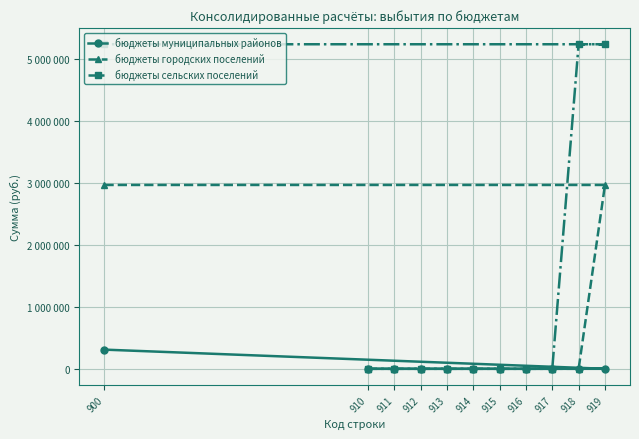

Rank the categories by бюджеты городских поселений value from highest to lowest.

919, 900, 910, 911, 912, 913, 914, 915, 916, 917, 918